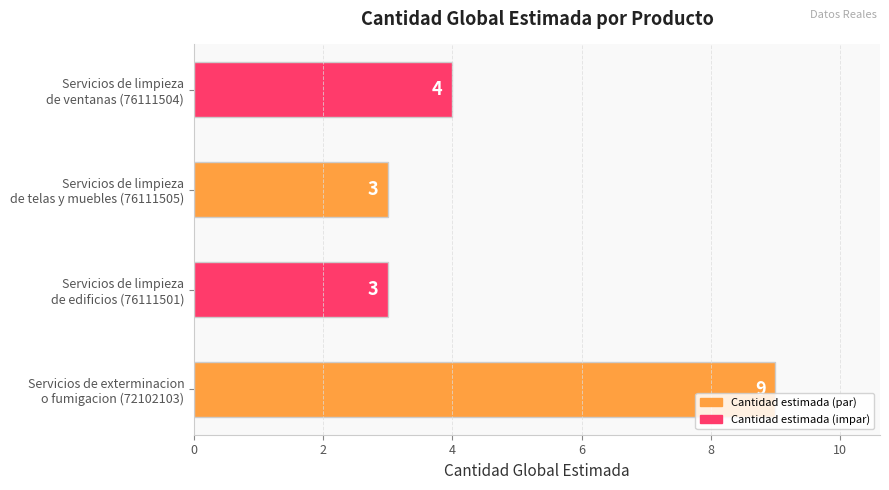

What is the difference between the maximum and minimum values?

6